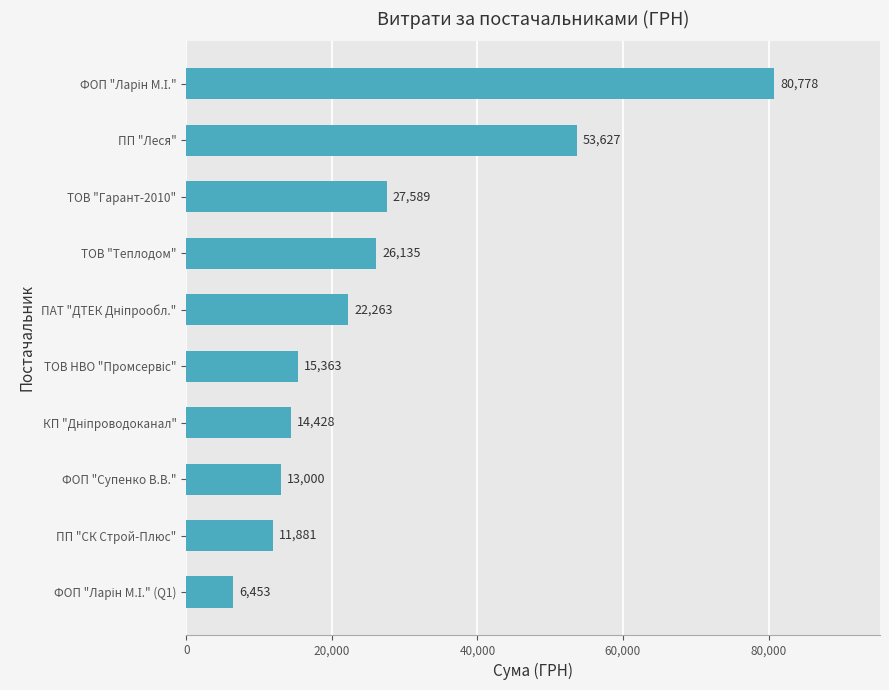

What is the ratio of the value at ПП "СК Строй-Плюс" to the value at ТОВ "Теплодом"?

0.5